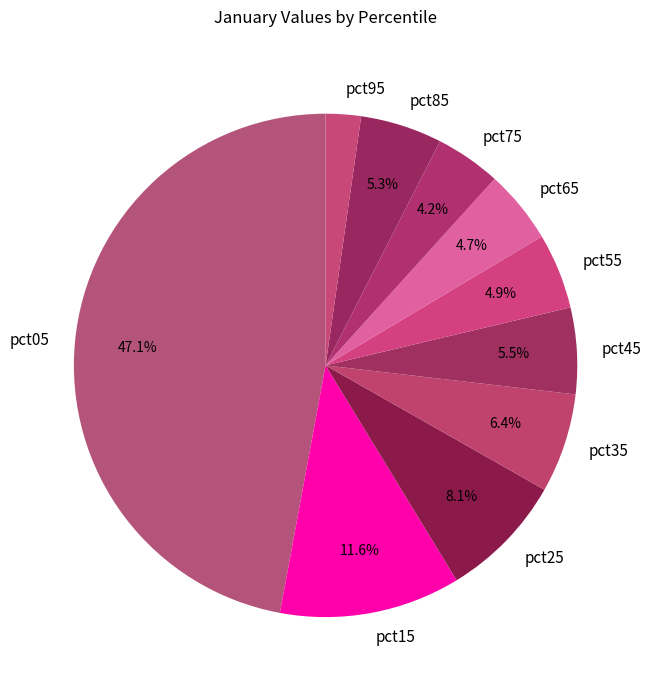

Which category has the biggest portion of the pie?

pct05